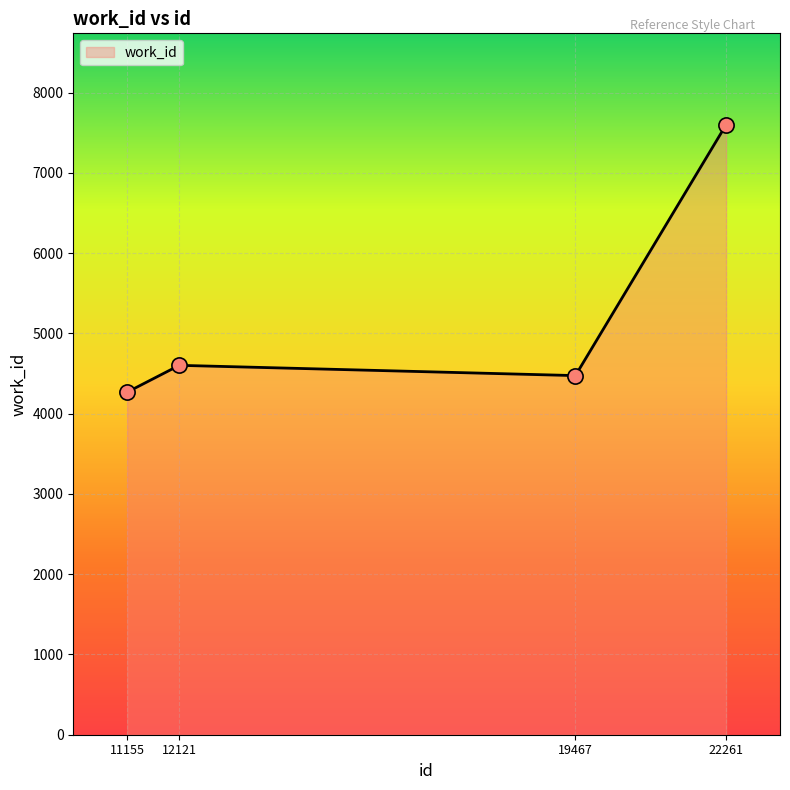

Which has a higher value, 22261 or 11155?

22261